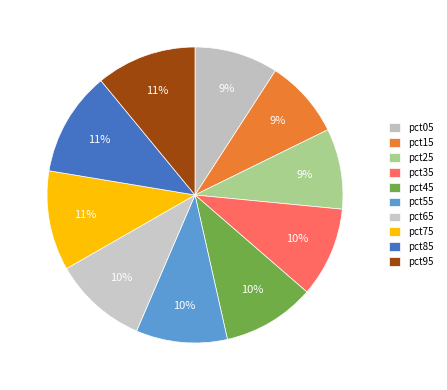

What portion of the pie excludes pct95?

89.0%